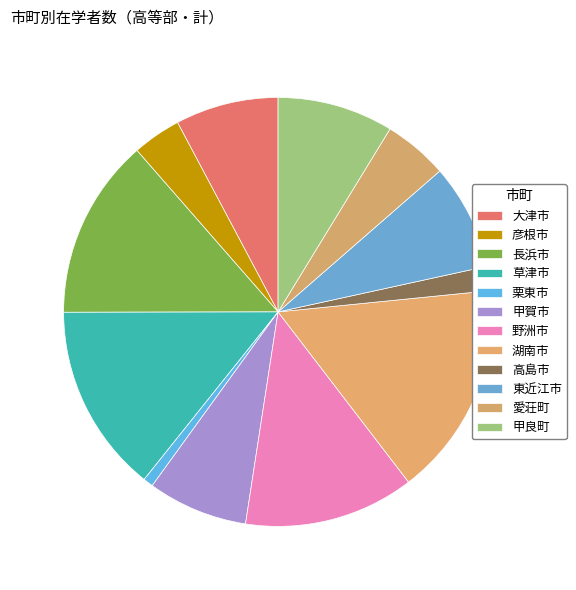

Which has a higher value, 東近江市 or 栗東市?

東近江市